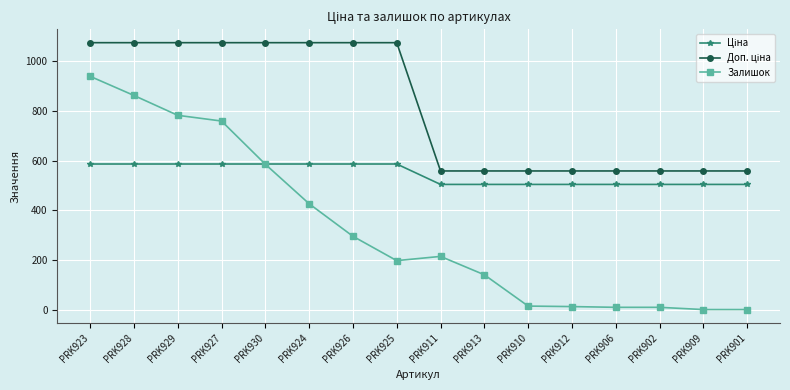

Where is Залишок nearest to the value 469?

PRK924